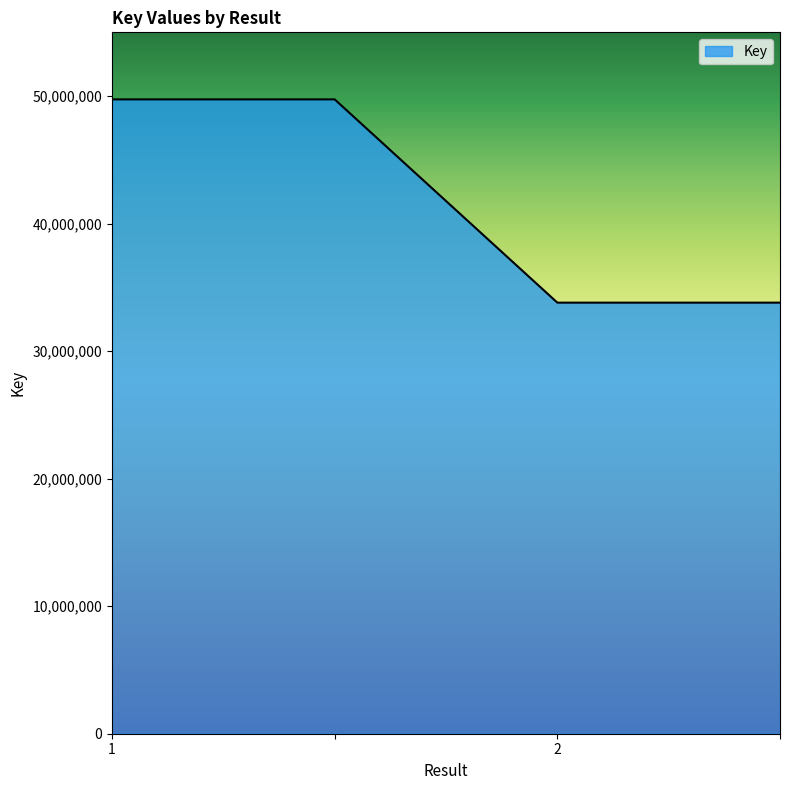

What is the greatest value displayed?

49741671